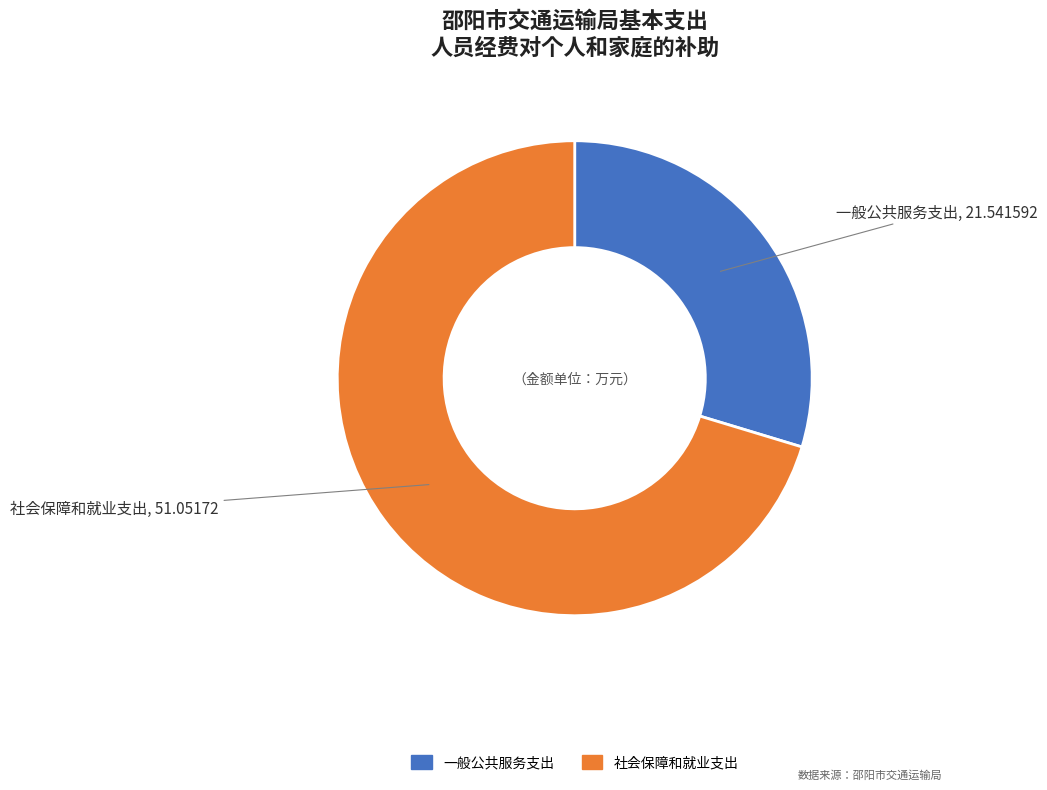

Which slice is the smallest?

一般公共服务支出